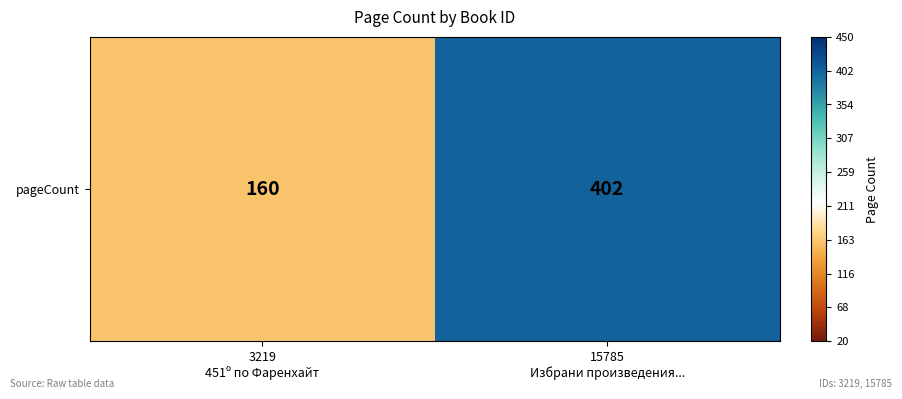

Reading left to right, extract all data points from this chart.

160	402